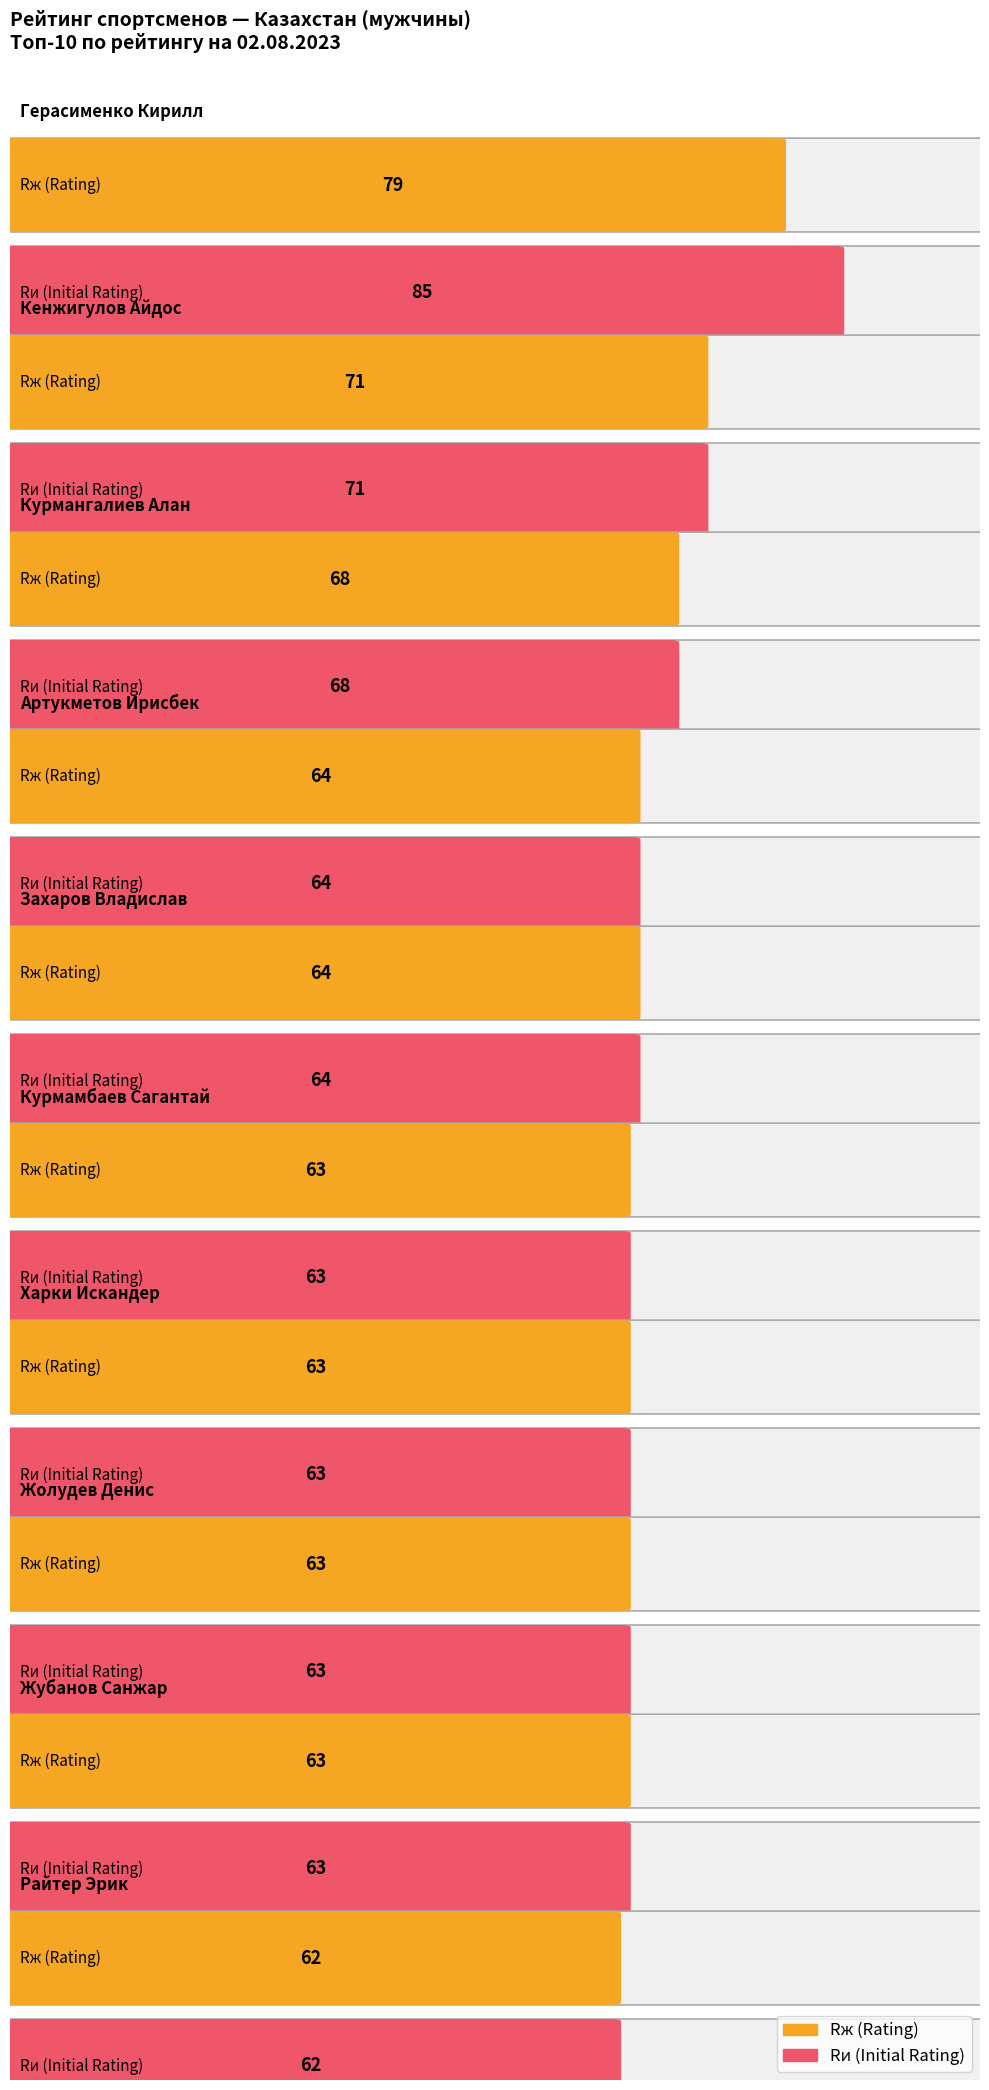

Between Курмангалиев Алан and Артукметов Ирисбек, which is larger?

Курмангалиев Алан